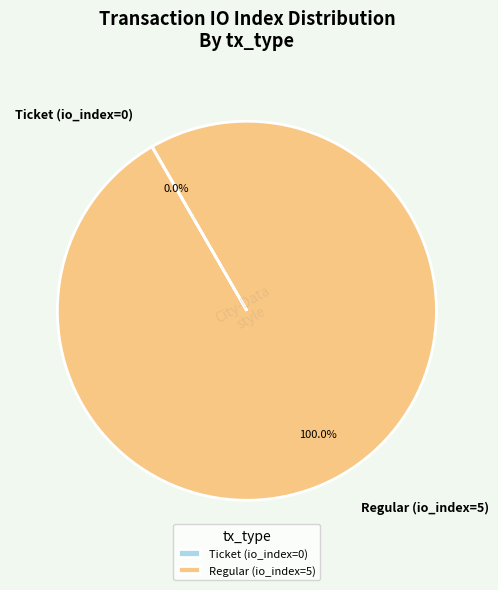

Which slice is the largest?

Regular (io_index=5)